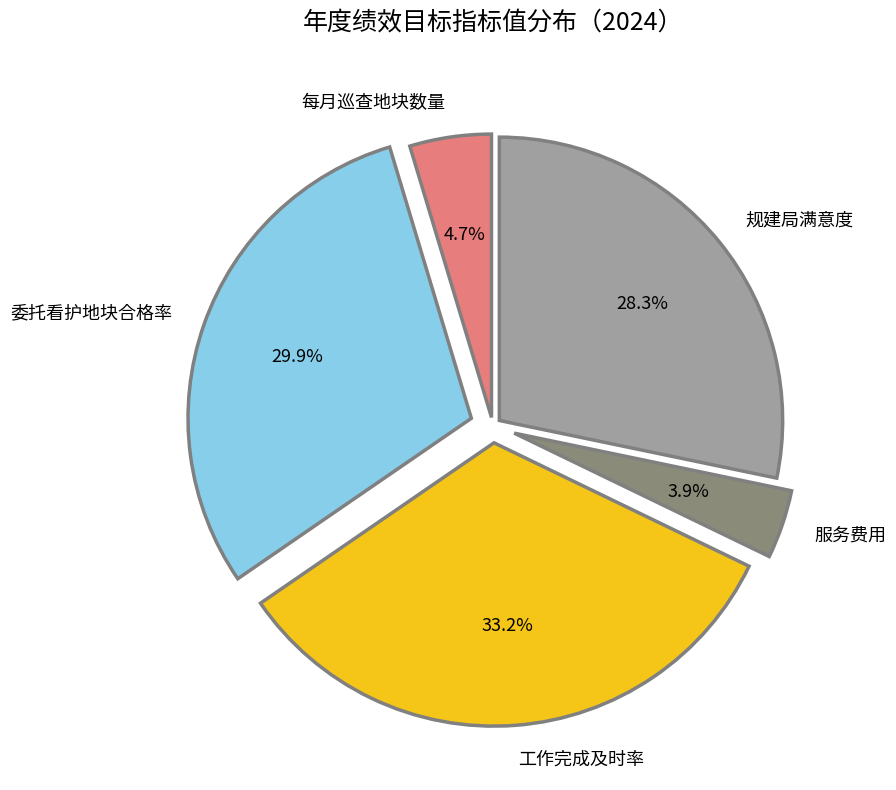

Which category has the biggest portion of the pie?

工作完成及时率